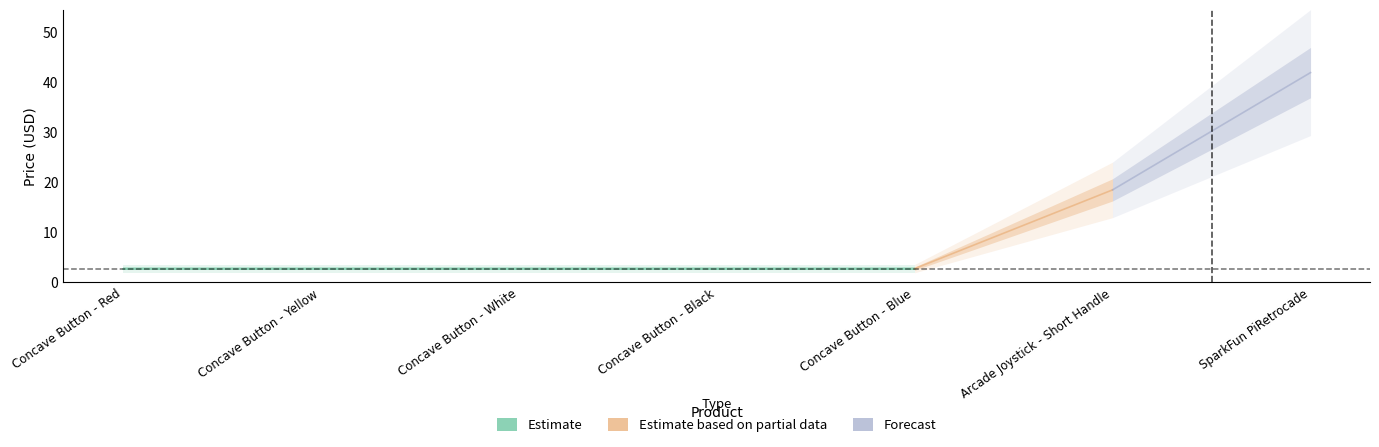

Where is the data nearest to the value 22?

Arcade Joystick - Short Handle